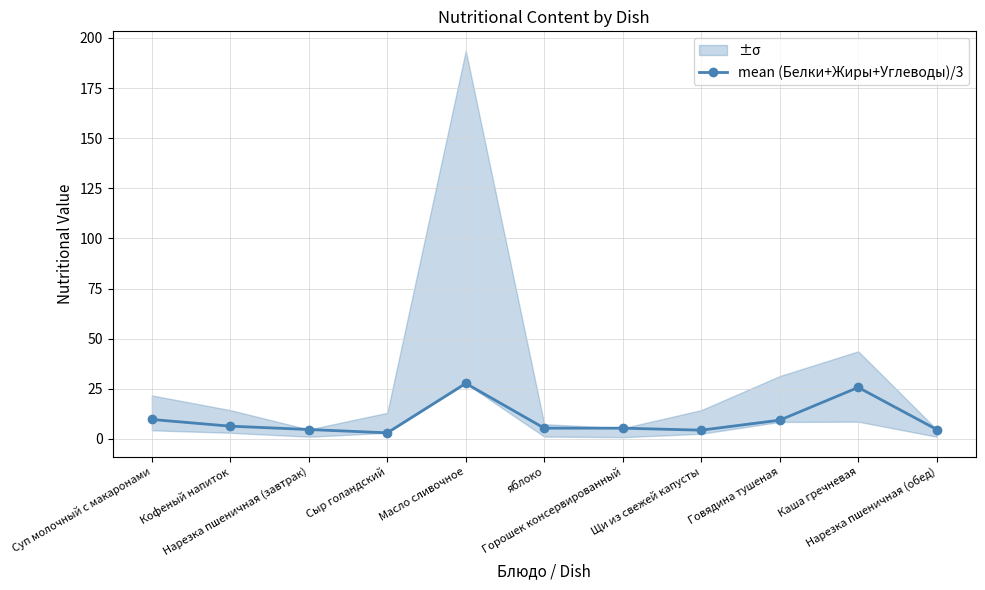

How many series are shown in this chart?

1